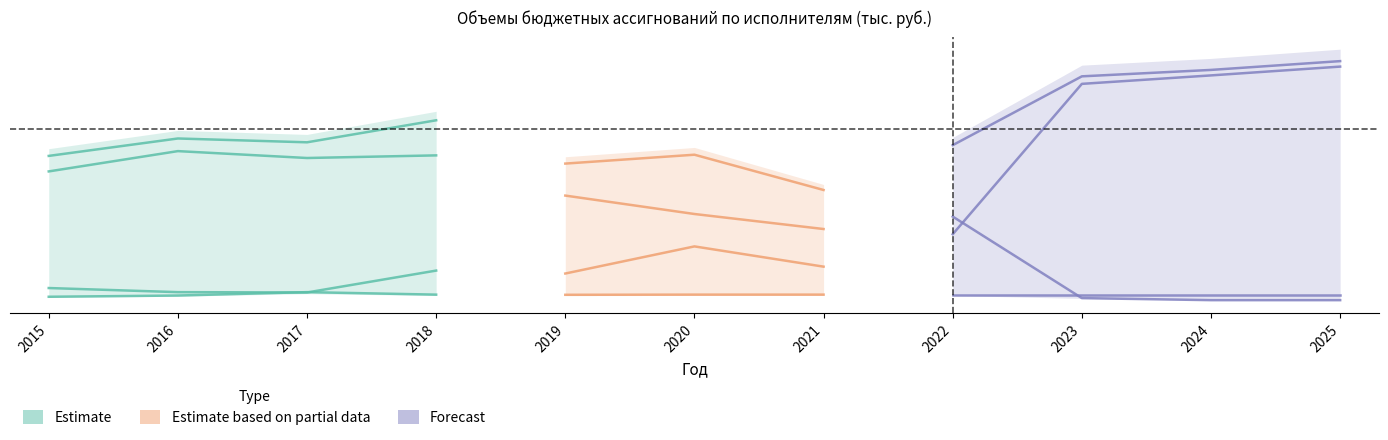

The Администрация города Благовещенска series shows 0.0 at 2015. True or false?

False